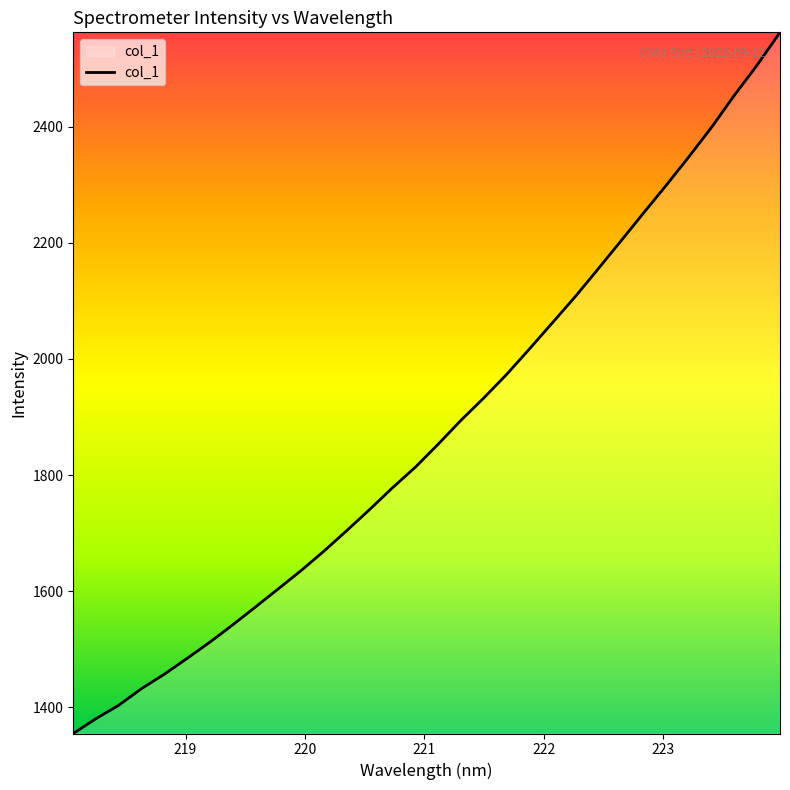

What is the greatest value displayed?

2562.6